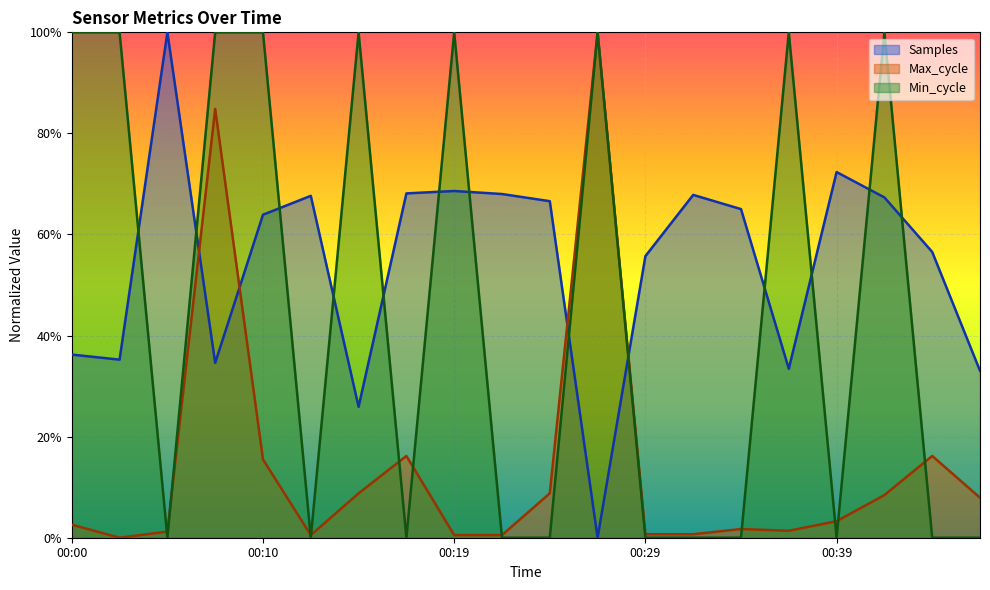

In Samples, how many points are higher than both neighbors (excluding endpoints)?

5